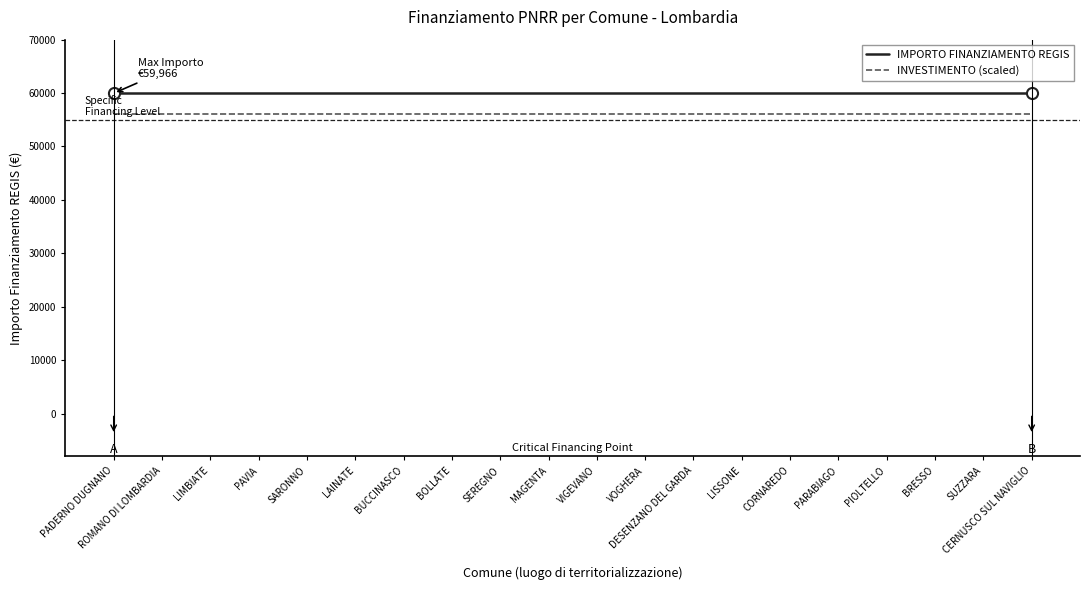

Reading right to left, list all the values displayed in this chart.

IMPORTO FINANZIAMENTO REGIS: CERNUSCO SUL NAVIGLIO=59966	SUZZARA=59966	BRESSO=59966	PIOLTELLO=59966	PARABIAGO=59966	CORNAREDO=59966	LISSONE=59966	DESENZANO DEL GARDA=59966	VOGHERA=59966	VIGEVANO=59966	MAGENTA=59966	SEREGNO=59966	BOLLATE=59966	BUCCINASCO=59966	LAINATE=59966	SARONNO=59966	PAVIA=59966	LIMBIATE=59966	ROMANO DI LOMBARDIA=59966	PADERNO DUGNANO=59966
INVESTIMENTO (scaled): CERNUSCO SUL NAVIGLIO=56000	SUZZARA=56000	BRESSO=56000	PIOLTELLO=56000	PARABIAGO=56000	CORNAREDO=56000	LISSONE=56000	DESENZANO DEL GARDA=56000	VOGHERA=56000	VIGEVANO=56000	MAGENTA=56000	SEREGNO=56000	BOLLATE=56000	BUCCINASCO=56000	LAINATE=56000	SARONNO=56000	PAVIA=56000	LIMBIATE=56000	ROMANO DI LOMBARDIA=56000	PADERNO DUGNANO=56000